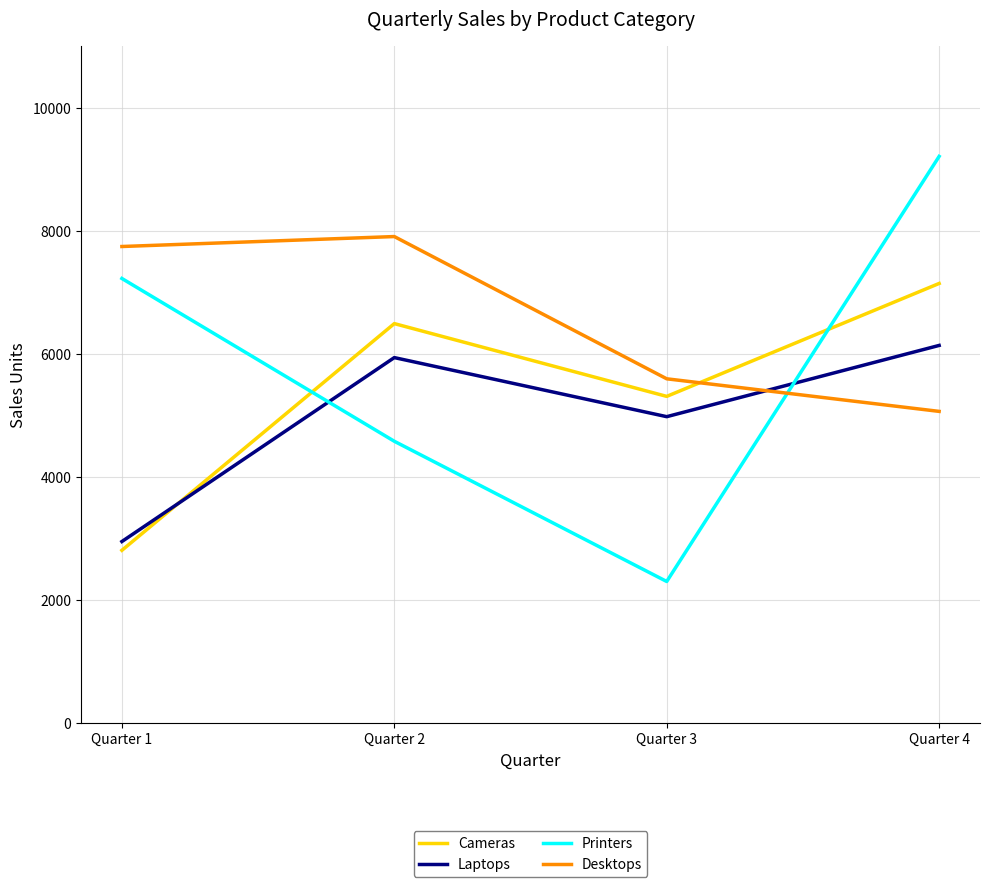

What is the average value of the Desktops series?

6576